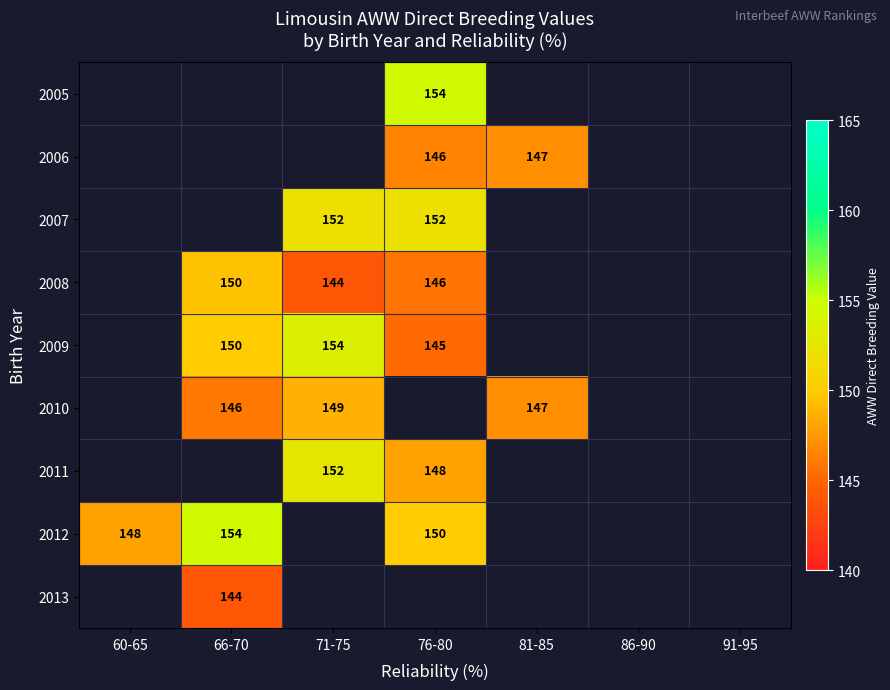

How many series are shown in this chart?

9